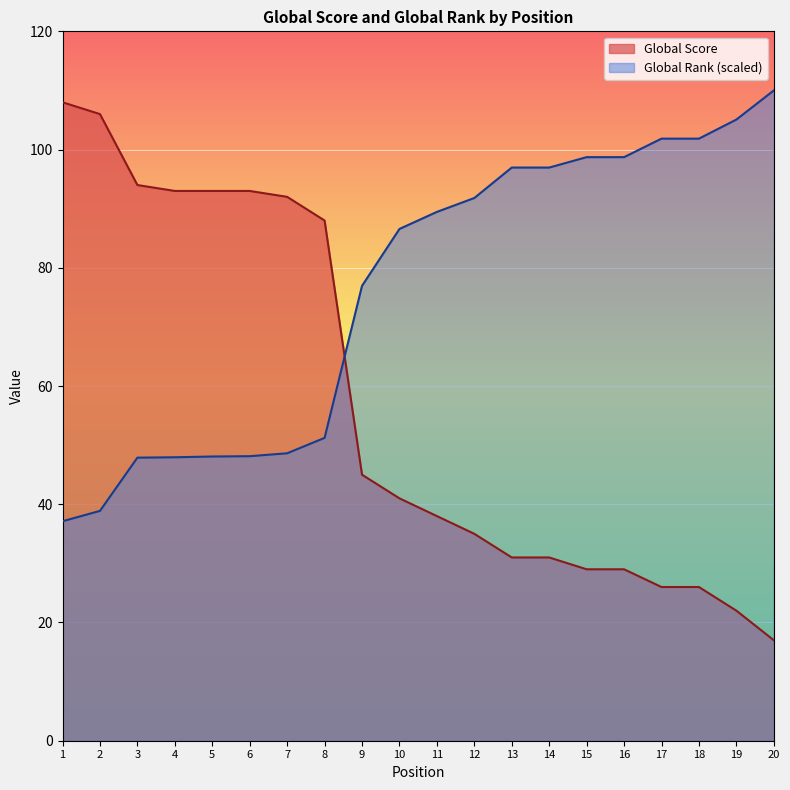

Reading left to right, what are all the values shown in this chart?

Global Score: 1=108.0	2=106.0	3=94.0	4=93.0	5=93.0	6=93.0	7=92.0	8=88.0	9=45.0	10=41.0	11=38.0	12=35.0	13=31.0	14=31.0	15=29.0	16=29.0	17=26.0	18=26.0	19=22.0	20=17.0
Global Rank: 1=37.1	2=38.9	3=47.9	4=47.9	5=48.1	6=48.1	7=48.6	8=51.2	9=76.9	10=86.6	11=89.5	12=91.8	13=97.0	14=97.0	15=98.7	16=98.7	17=101.8	18=101.8	19=105.1	20=110.0